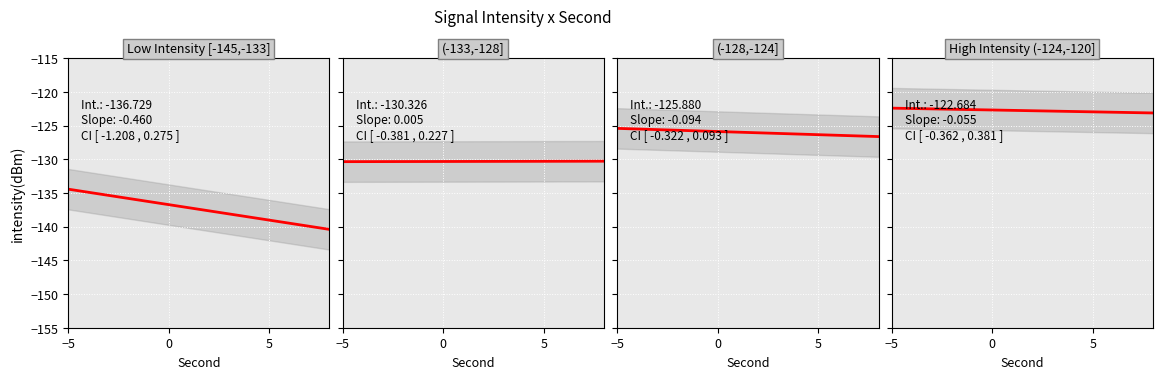

What is the value of the 16th point from the left?

-128.5